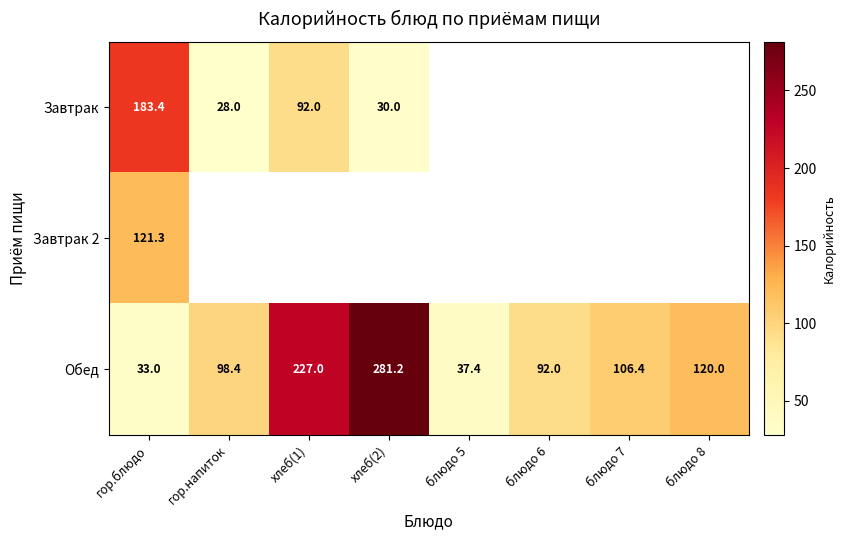

The Обед series shows 25.3 at блюдо 7. True or false?

False